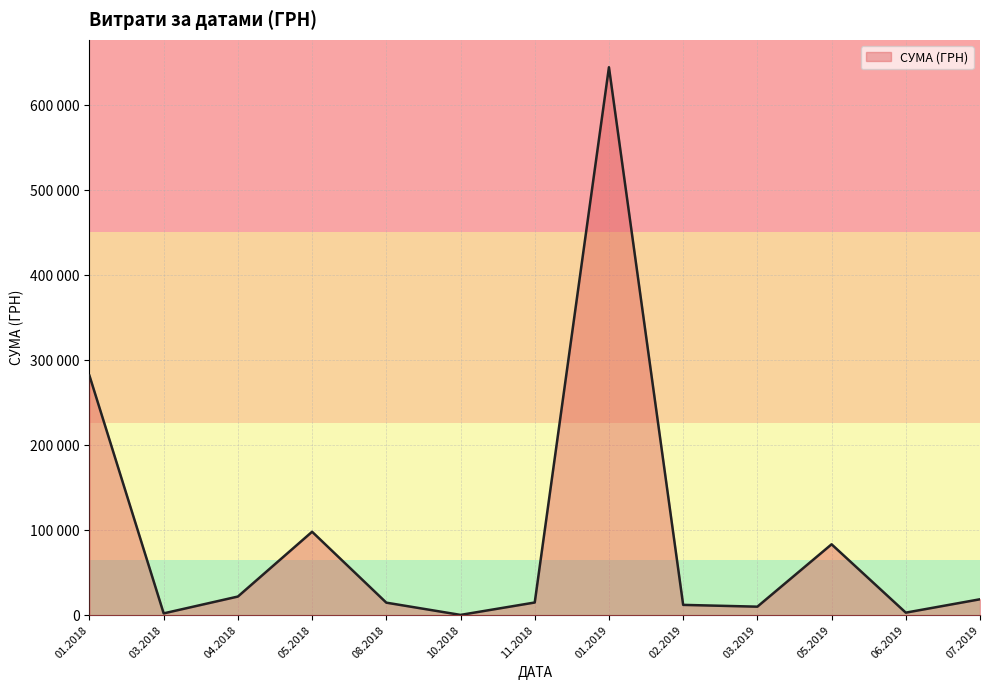

Does the chart have visible grid lines?

Yes